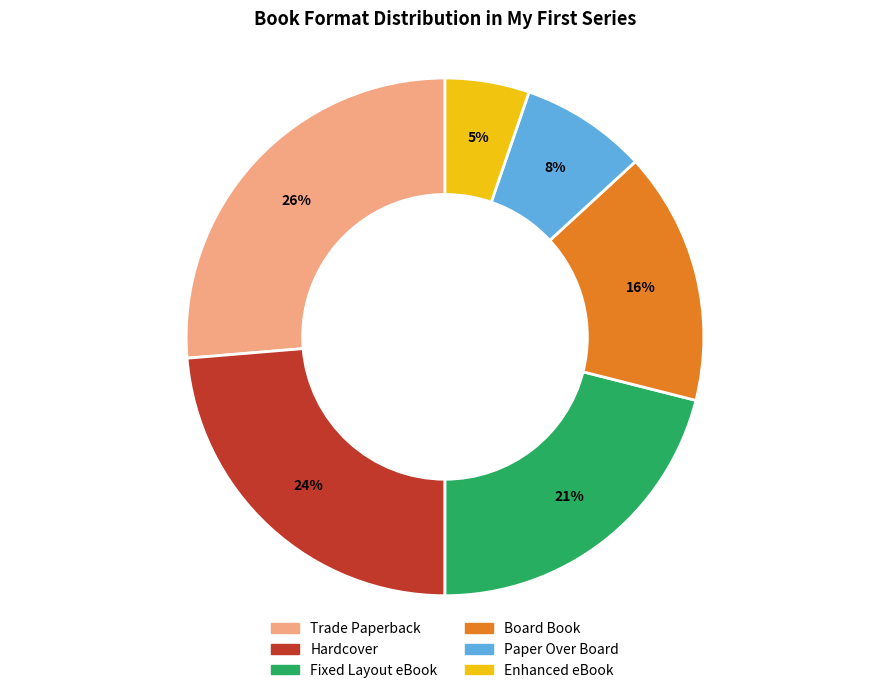

Is the sum of Fixed Layout eBook and Board Book greater than half?

No